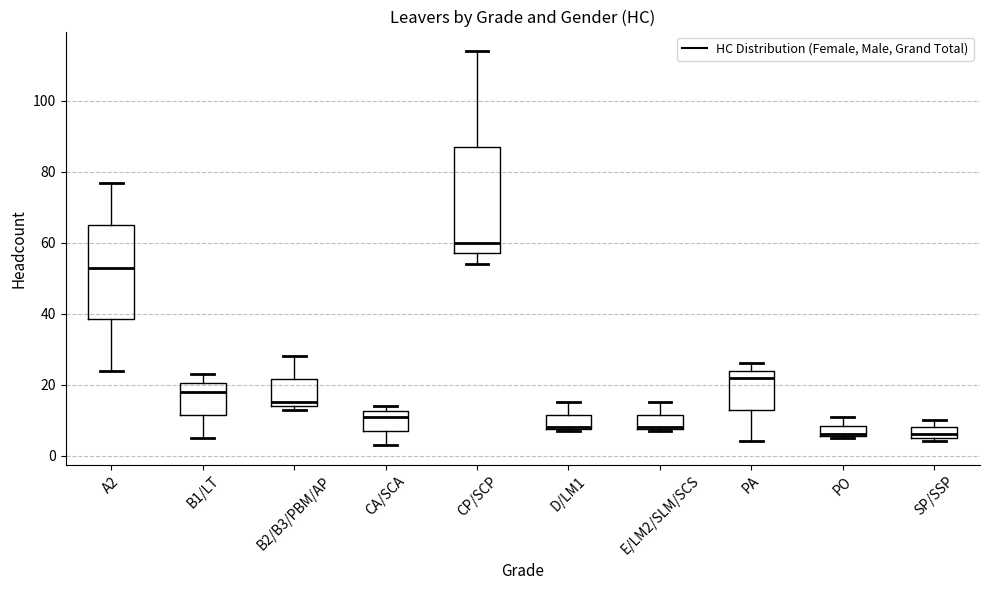

Reading left to right, read every box against the y-axis: the position of its median line, the range the box covers, and the ends of its whiskers. The values are not printed on the chart, so give them approximately, as read against the axis.

A2: median 54, box 38 to 66, whiskers 24 to 78
B1/LT: median 18, box 12 to 20, whiskers 6 to 24
B2/B3/PBM/AP: median 16, box 14 to 22, whiskers 14 (just below the box's lower edge) to 28
CA/SCA: median 12 (just below the box's upper edge), box 8 to 12, whiskers 4 to 14
CP/SCP: median 60, box 58 to 88, whiskers 54 to 114
D/LM1: median 8, box 8 to 12, whiskers 8 to 16
E/LM2/SLM/SCS: median 8, box 8 to 12, whiskers 8 to 16
PA: median 22, box 14 to 24, whiskers 4 to 26
PO: median 6, box 6 to 8, whiskers 6 to 12
SP/SSP: median 6 (just above the box's lower edge), box 6 to 8, whiskers 4 to 10